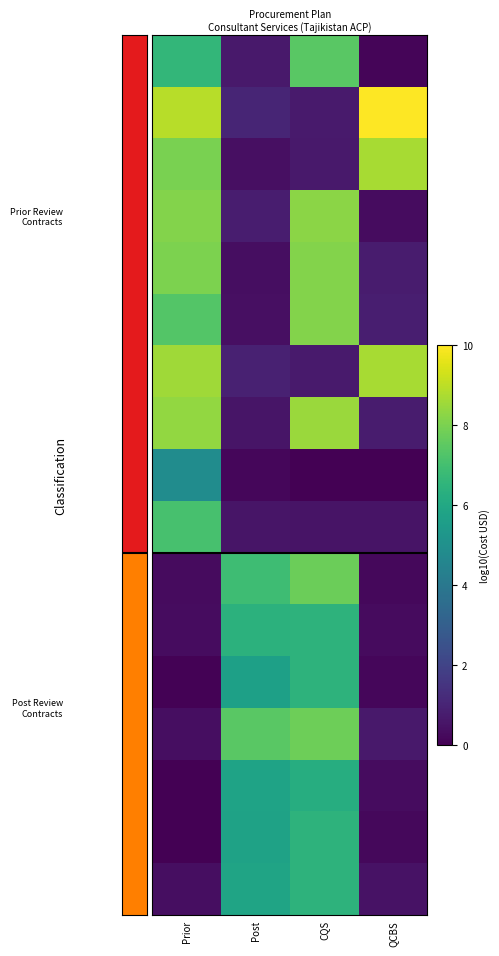

Between Post and Prior, which is larger?

Prior